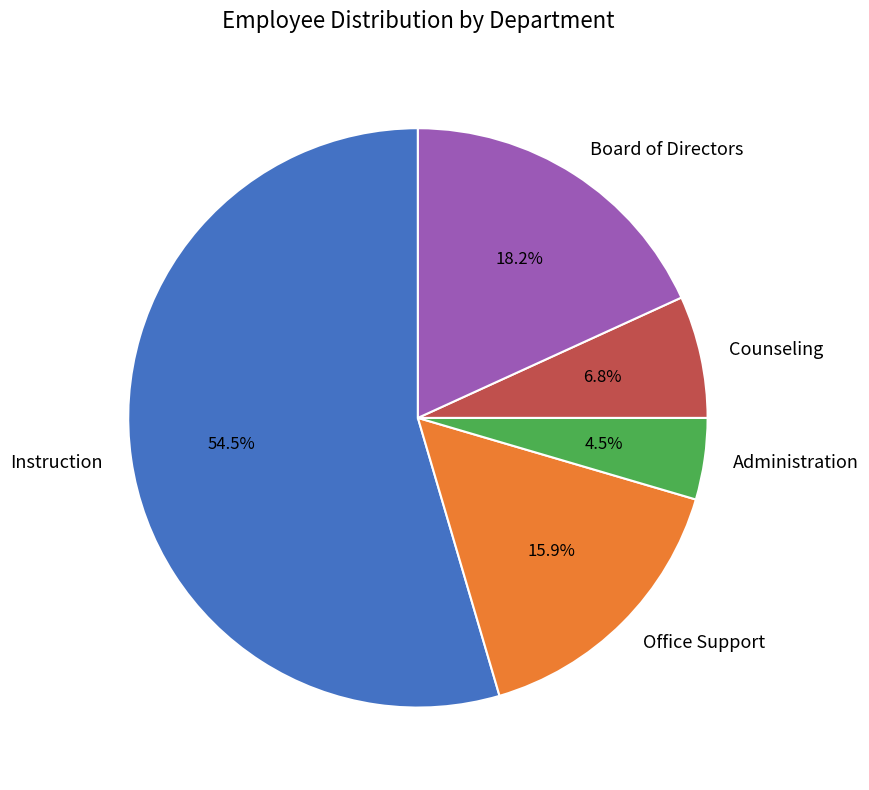

What is the total percentage of Office Support and Instruction?

70.5%